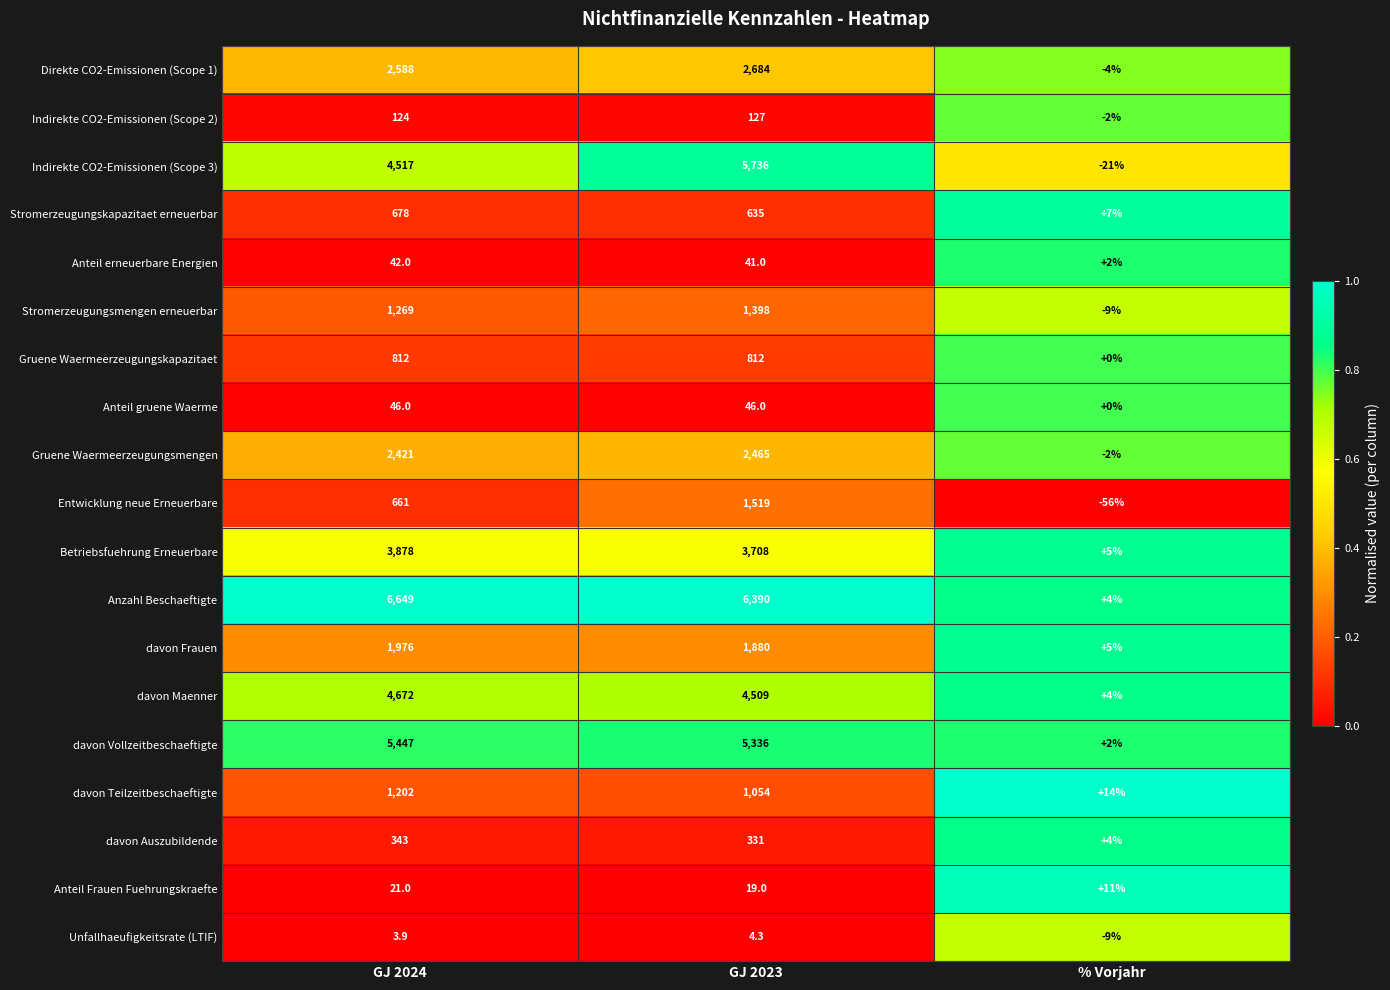

What is the spread (max minus min) of values at GJ 2024?

6645.1